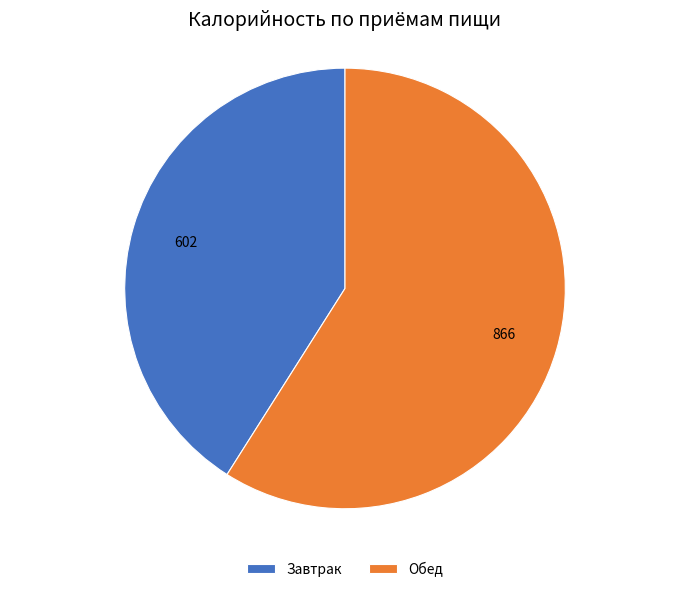

Is it true that Обед is 66% of the pie?

False